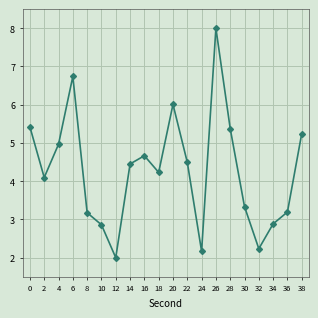

Is it true that the value at 28 is 5.4?

True